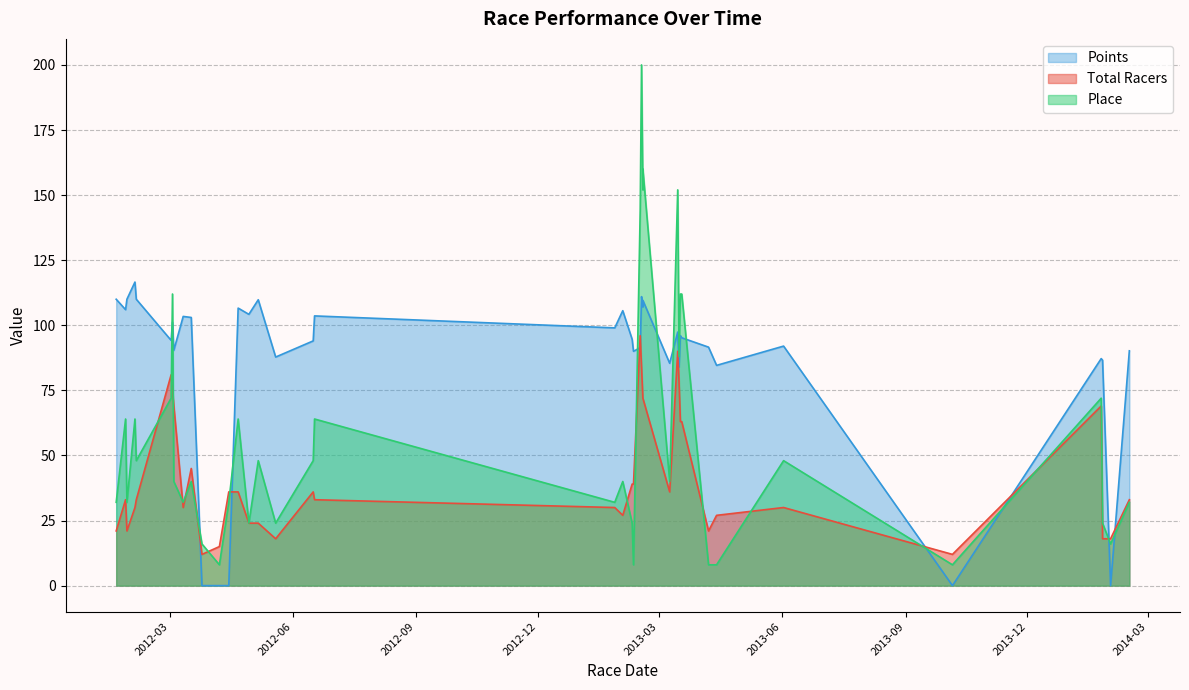

Which series ends up on top after the final intersection of Points and Place?

Points